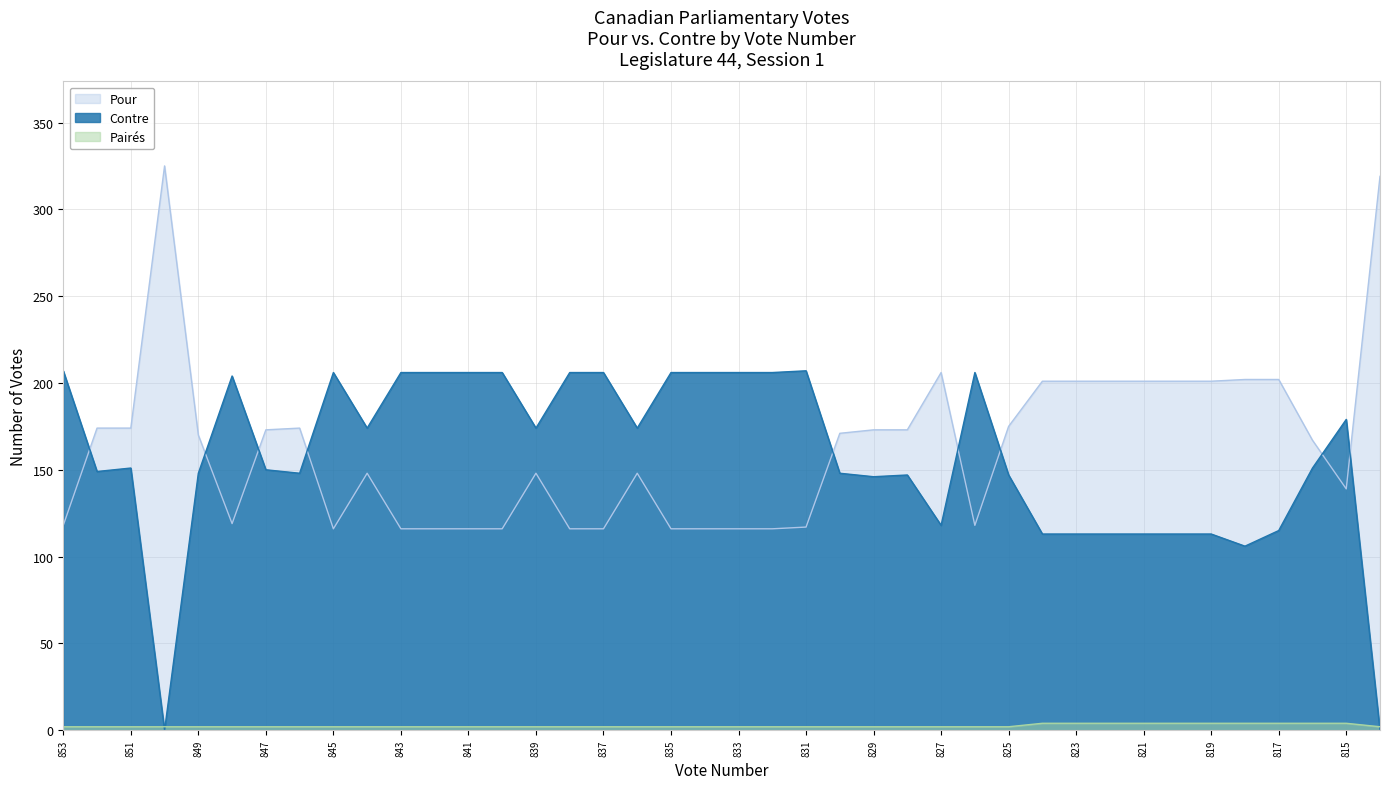

Where is the first local minimum for Pour?

848